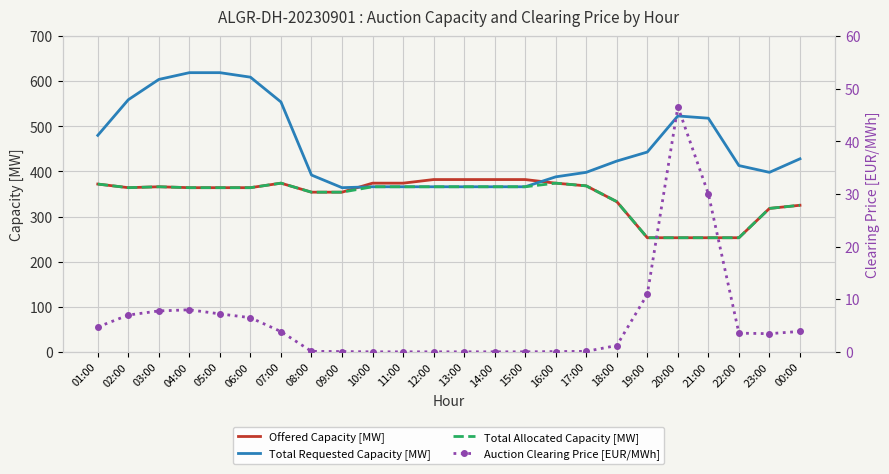

At which category is the sum across all series the highest?

04:00